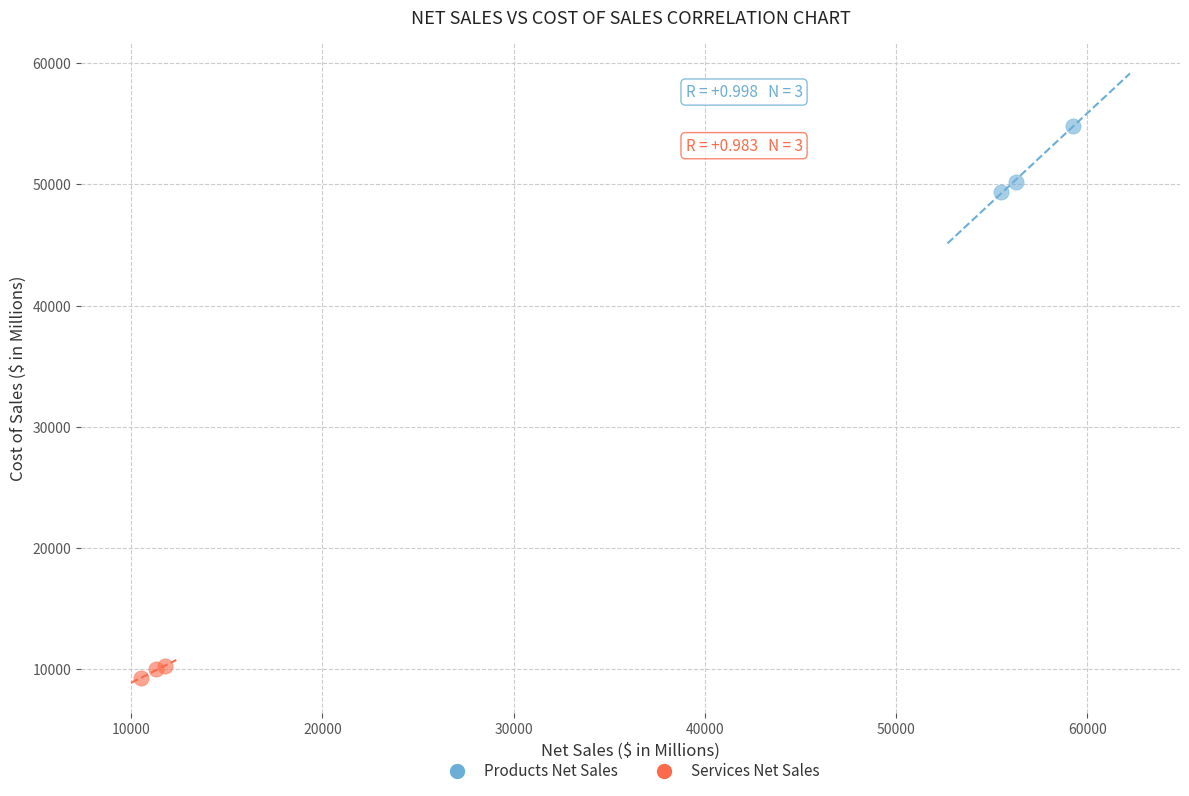

Which series contains the highest Y value?

Products Net Sales